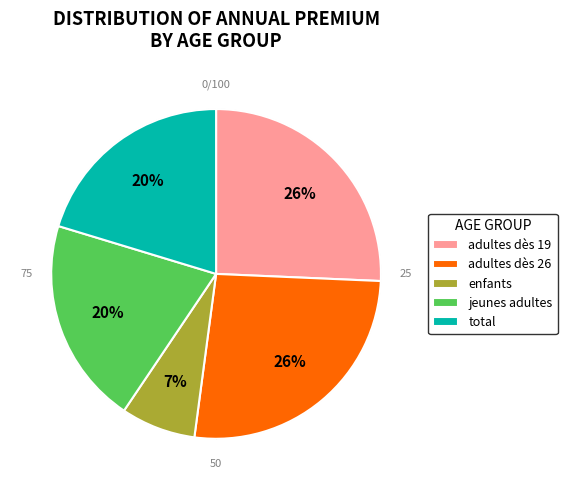

What percentage is the adultes dès 19 slice, to the nearest percent?

26%